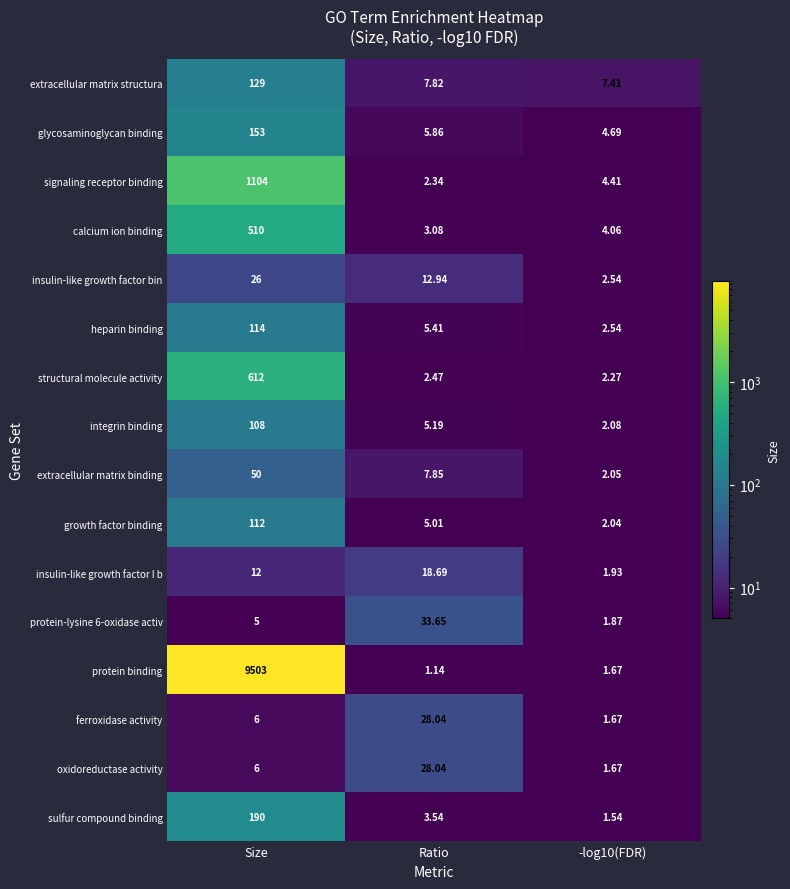

Where is integrin binding nearest to the value 55?

Ratio